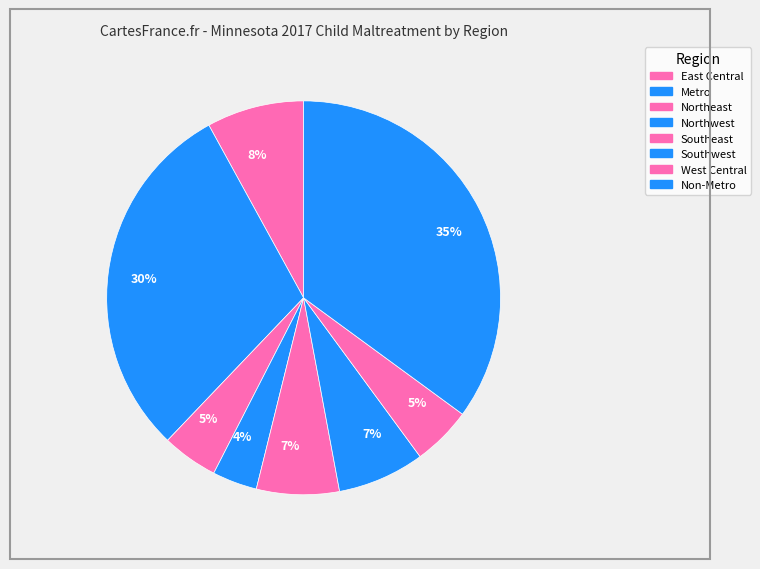

Which category has the biggest portion of the pie?

Metro